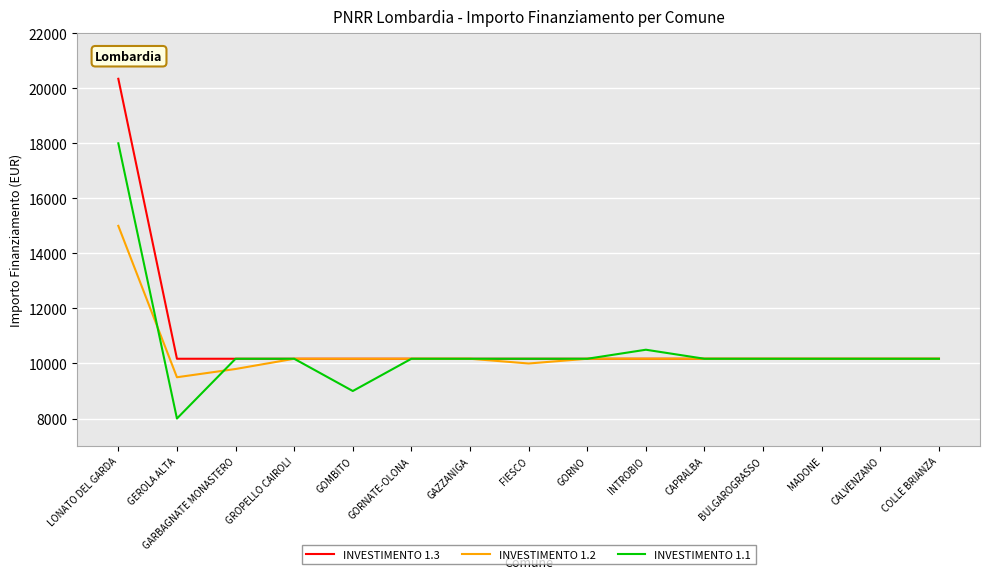

At which category is the sum across all series the highest?

LONATO DEL GARDA